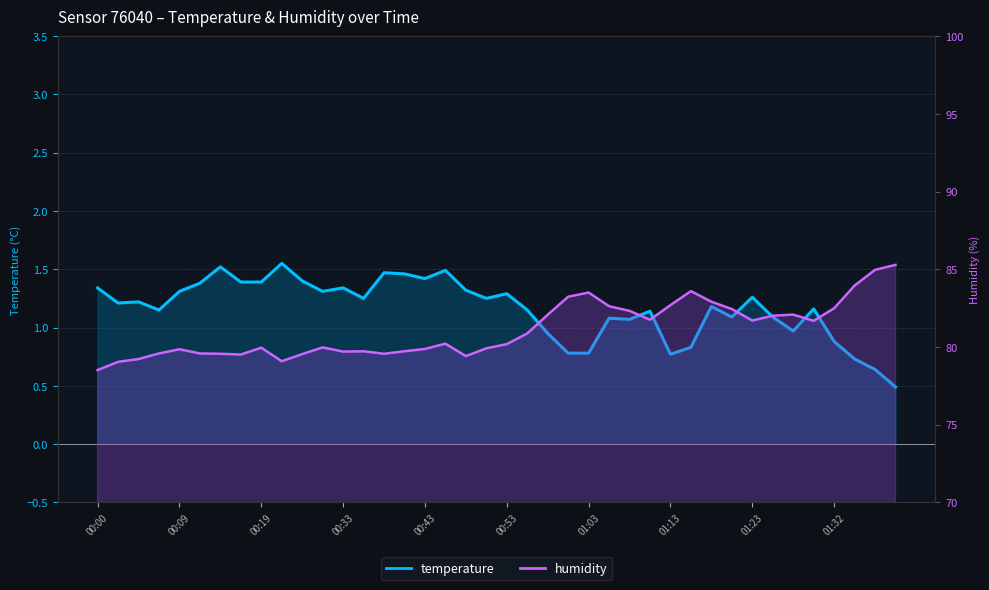

True or false: temperature line and humidity line intersect in this chart.

False